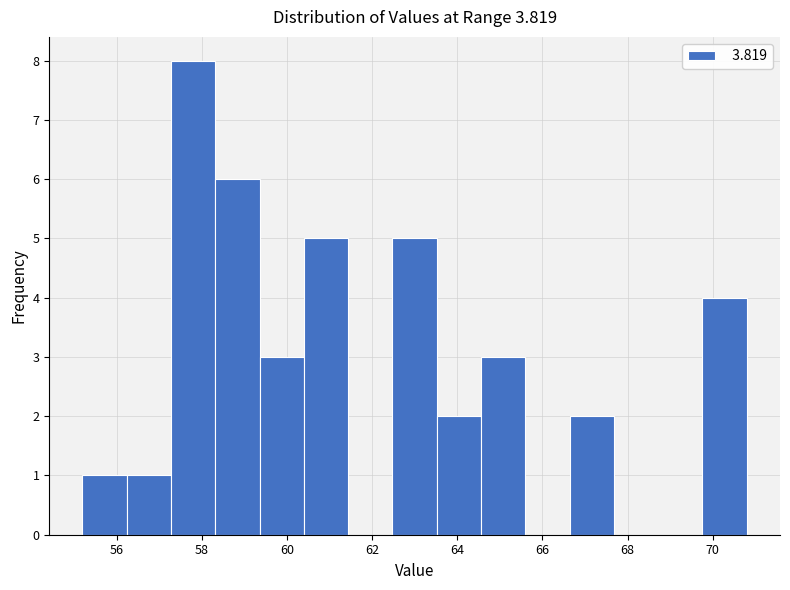

Reading left to right, transcribe this chart: for each bar, give the range it covers on the x-axis and its height. Neither the bar edges nor the heights are printed on the chart, so give them approximately, as read against the axes.

55.20 to 56.24: 1
56.24 to 57.28: 1
57.28 to 58.32: 8
58.32 to 59.36: 6
59.36 to 60.40: 3
60.40 to 61.44: 5
61.44 to 62.48: 0
62.48 to 63.52: 5
63.52 to 64.56: 2
64.56 to 65.60: 3
65.60 to 66.64: 0
66.64 to 67.68: 2
67.68 to 68.72: 0
68.72 to 69.76: 0
69.76 to 70.80: 4